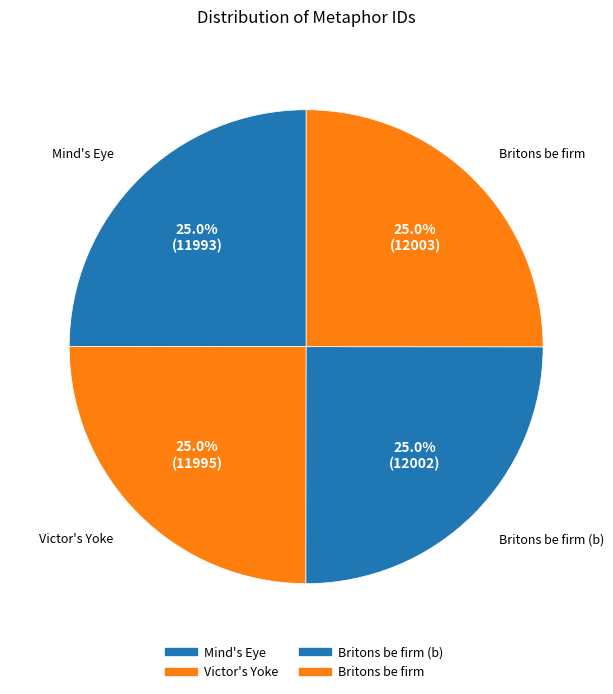

Is there a majority slice in this chart?

No